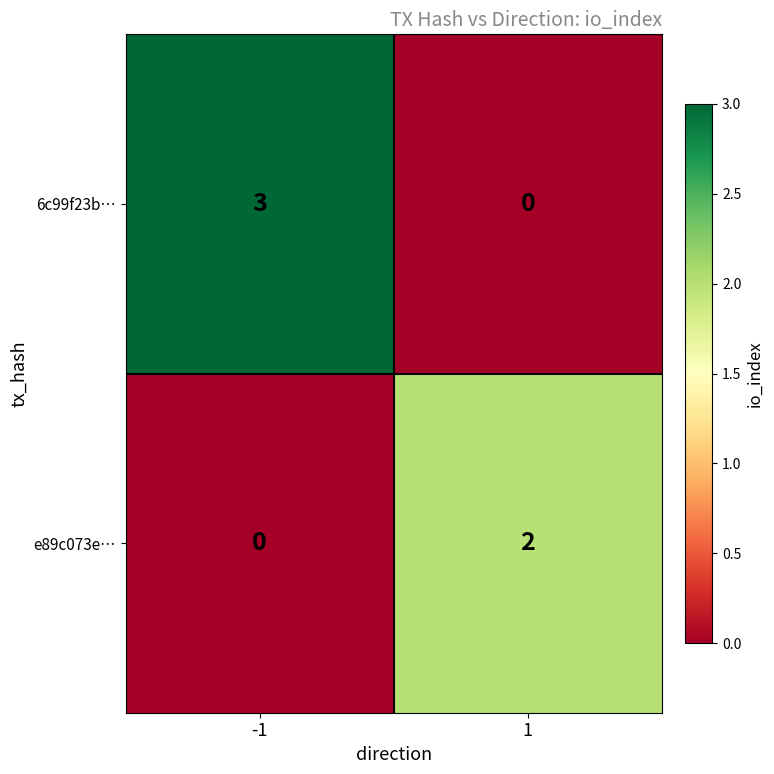

Reading left to right, what are all the values shown in this chart?

6c99f23b…: 3	0
e89c073e…: 0	2